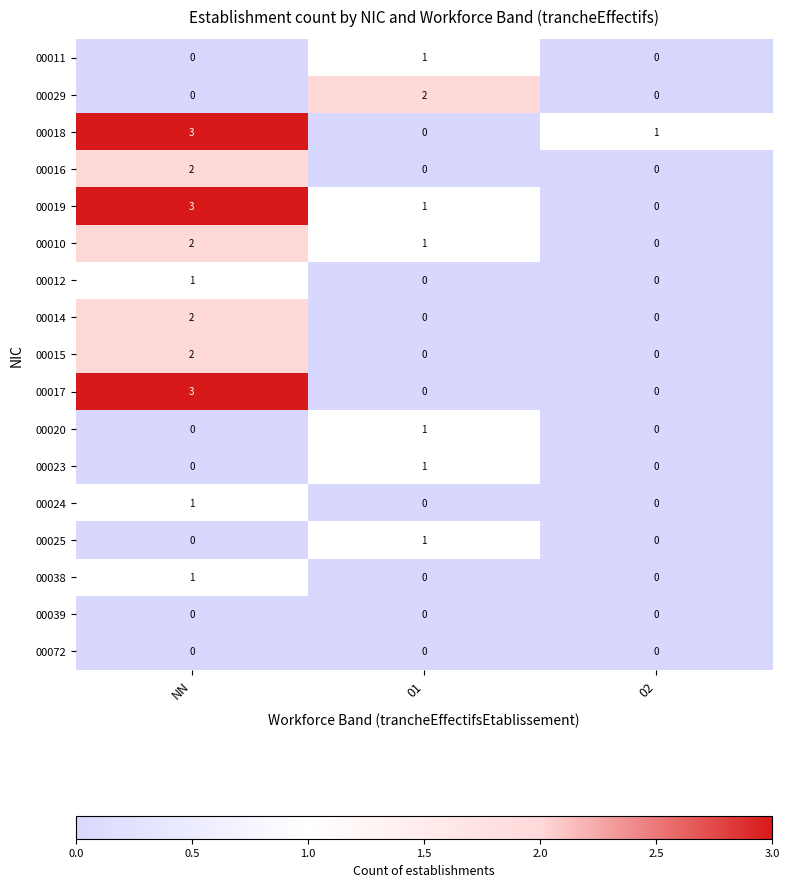

Where does the 00019 series first go above 1?

NN